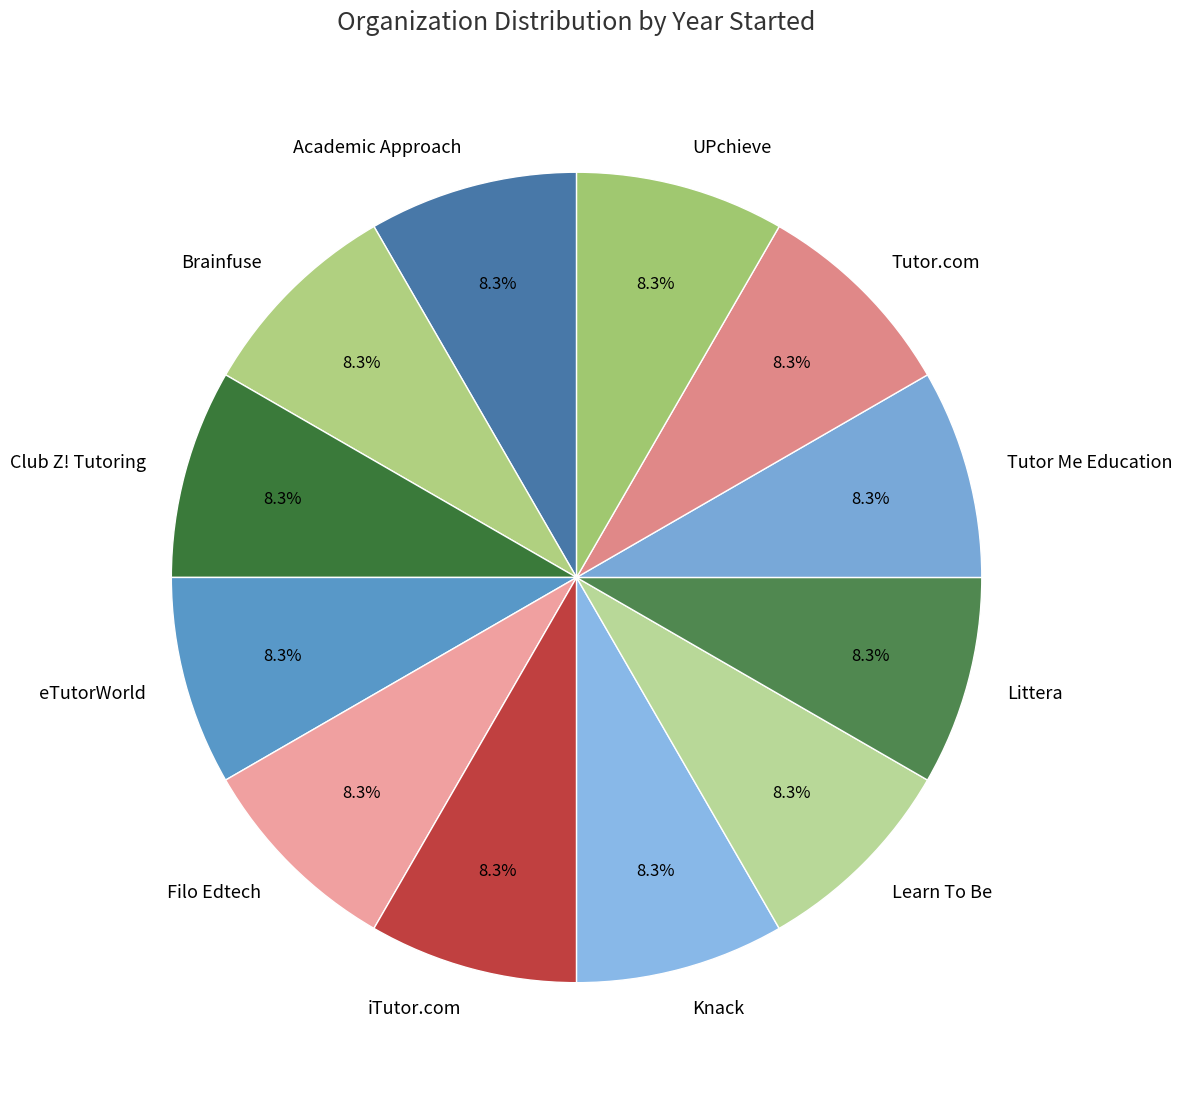

What is the ratio of the value at Knack to the value at iTutor.com?

1.0